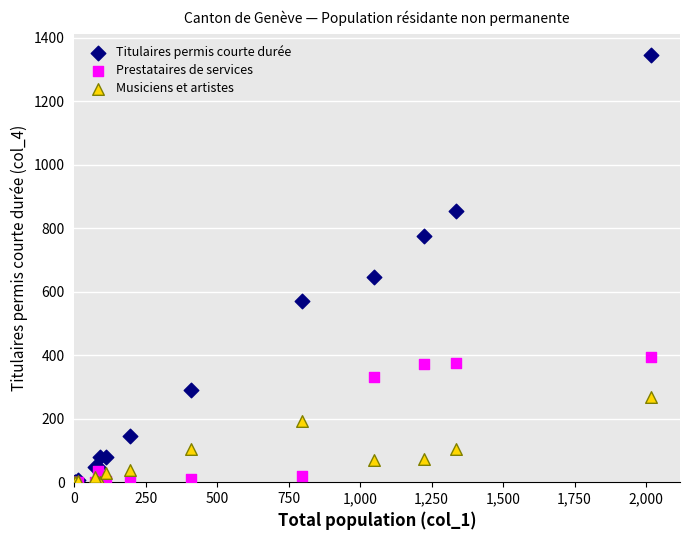

Across all series, what Y value is closest to 672?

647